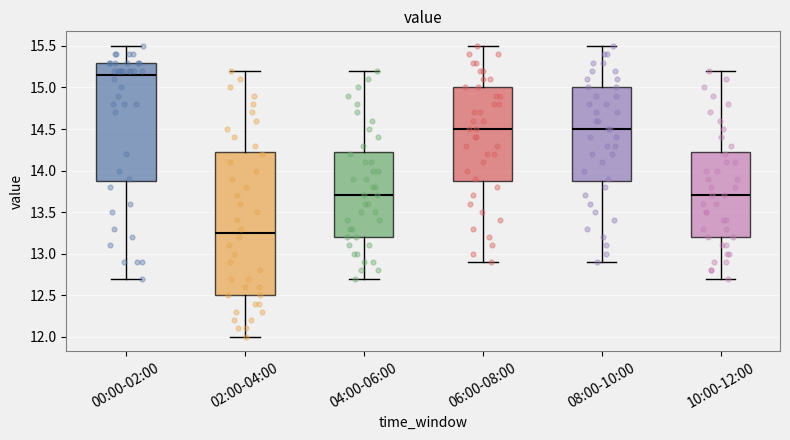

Reading left to right, transcribe this box plot: for each box, give where its median line is, the range the box spans, and where its two whiskers end, as read against the y-axis. The values are not printed on the chart, so give them approximately, as read against the axis.

00:00-02:00: median 15.15, box 13.90 to 15.30, whiskers 12.70 to 15.50
02:00-04:00: median 13.25, box 12.50 to 14.25, whiskers 12.00 to 15.20
04:00-06:00: median 13.70, box 13.20 to 14.25, whiskers 12.70 to 15.20
06:00-08:00: median 14.50, box 13.90 to 15.00, whiskers 12.90 to 15.50
08:00-10:00: median 14.50, box 13.90 to 15.00, whiskers 12.90 to 15.50
10:00-12:00: median 13.70, box 13.20 to 14.25, whiskers 12.70 to 15.20